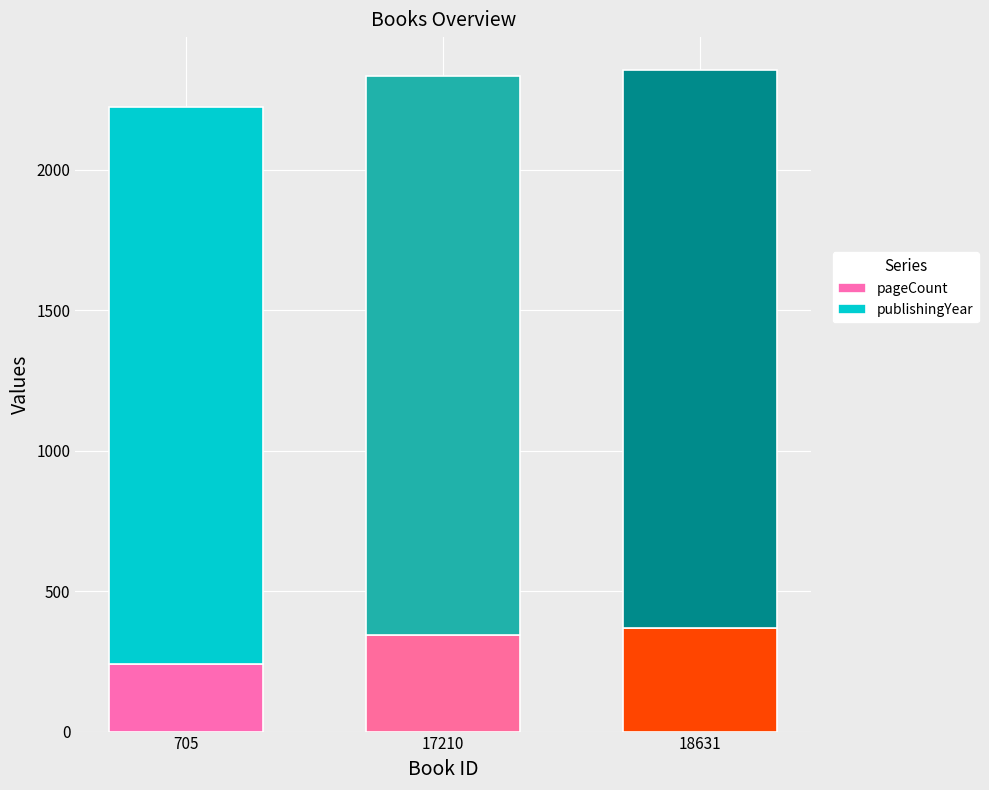

Is the value of publishingYear at 705 greater than the value of pageCount at 705?

Yes